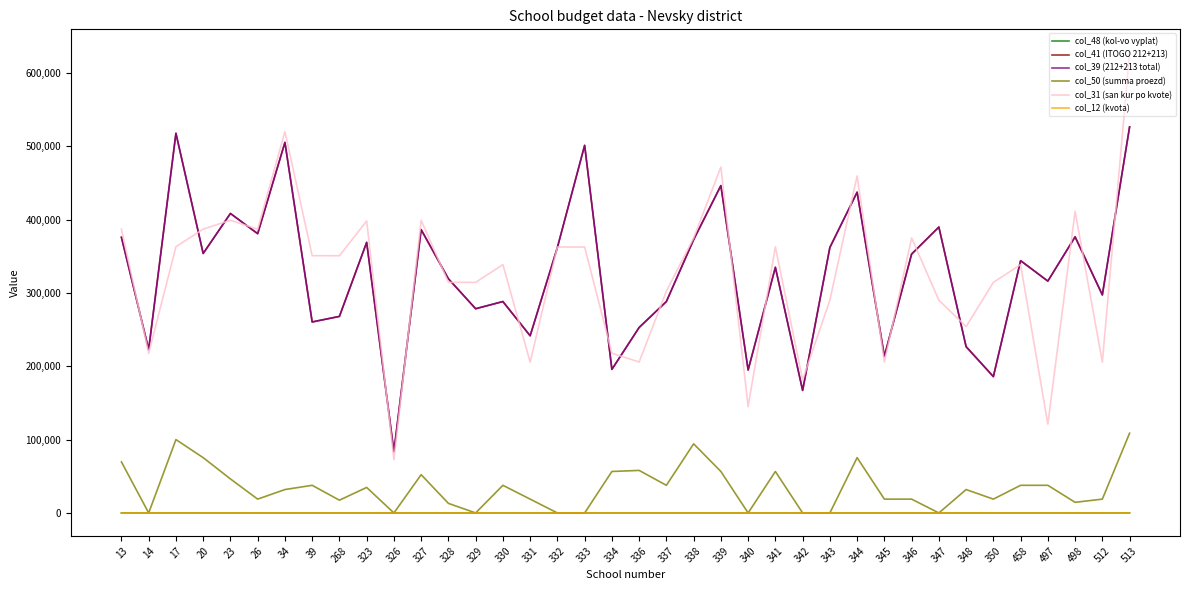

True or false: col_12 (kvota) and col_39 (212+213 total) intersect in this chart.

False